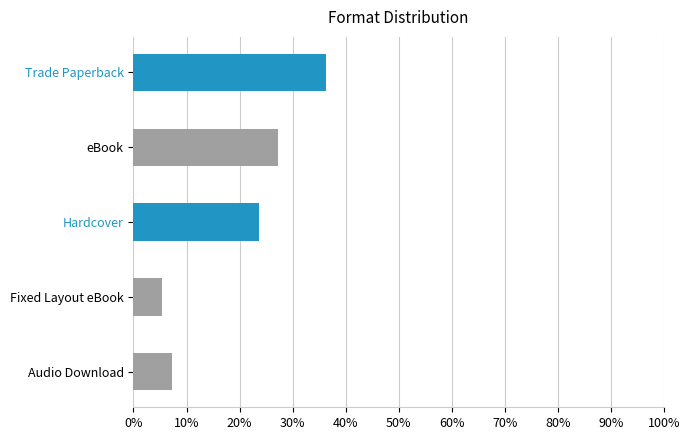

Reading bottom to top, transcribe all the data shown in this chart.

Audio Download=7.3	Fixed Layout eBook=5.5	Hardcover=23.6	eBook=27.3	Trade Paperback=36.4